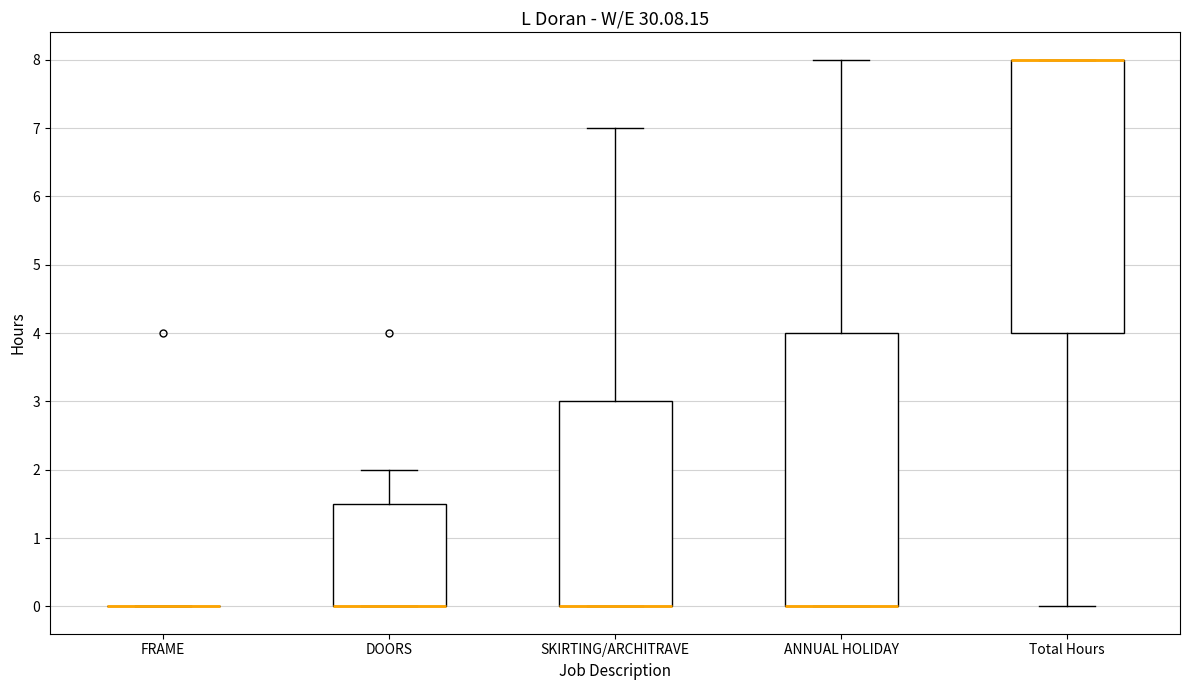

Where is the upper edge of the box for SKIRTING/ARCHITRAVE on the y-axis? The values are not printed on the chart, so give them approximately, as read against the axis.

3.0